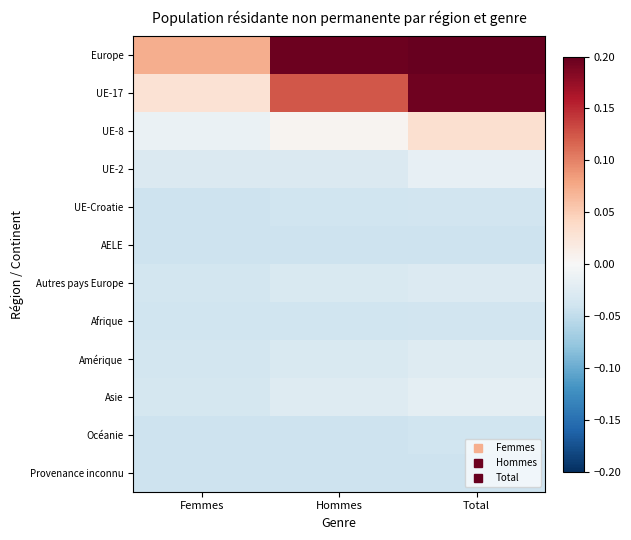

Reading left to right, extract all data points from this chart.

Europe: Femmes=0.1	Hommes=0.2	Total=0.2
UE-17: Femmes=0.0	Hommes=0.1	Total=0.2
UE-8: Femmes=-0.0	Hommes=0.0	Total=0.0
UE-2: Femmes=-0.0	Hommes=-0.0	Total=-0.0
UE-Croatie: Femmes=-0.0	Hommes=-0.0	Total=-0.0
AELE: Femmes=-0.0	Hommes=-0.0	Total=-0.0
Autres pays Europe: Femmes=-0.0	Hommes=-0.0	Total=-0.0
Afrique: Femmes=-0.0	Hommes=-0.0	Total=-0.0
Amérique: Femmes=-0.0	Hommes=-0.0	Total=-0.0
Asie: Femmes=-0.0	Hommes=-0.0	Total=-0.0
Océanie: Femmes=-0.0	Hommes=-0.0	Total=-0.0
Provenance inconnu: Femmes=-0.0	Hommes=-0.0	Total=-0.0